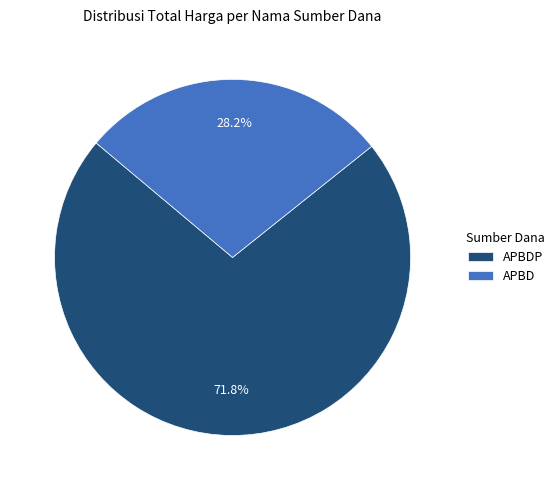

How many slices are in this pie chart?

2